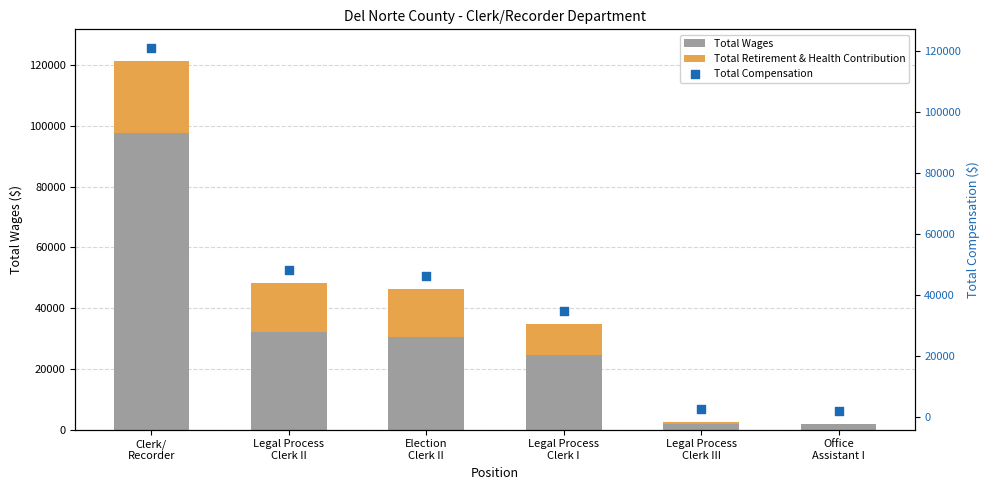

What are all the series names shown in the legend?

Total Wages, Total Retirement & Health Contribution, Total Compensation